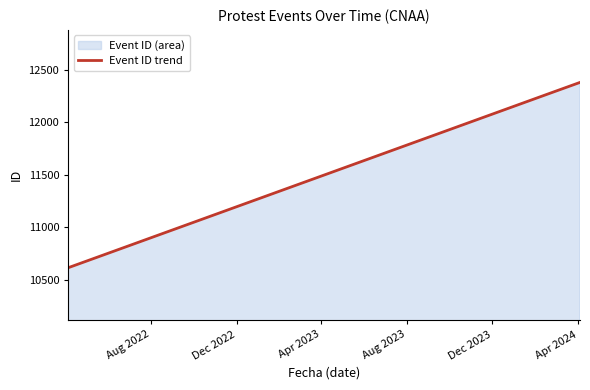

What is the maximum value shown in the chart?

12378